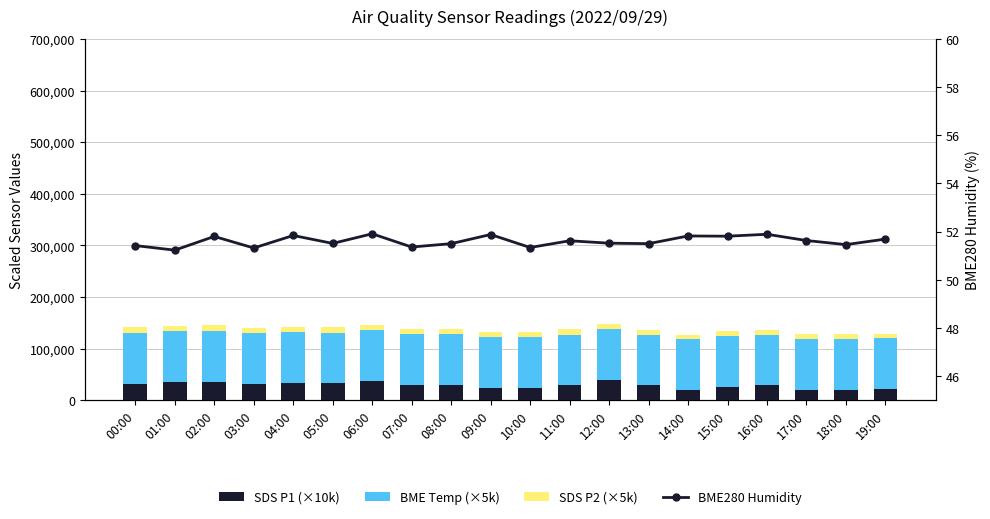

At 07:00, list the series in order from smallest to largest.

BME280 Humidity (%), SDS P2 (×5k), SDS P1 (×10k), BME Temp (×5k)